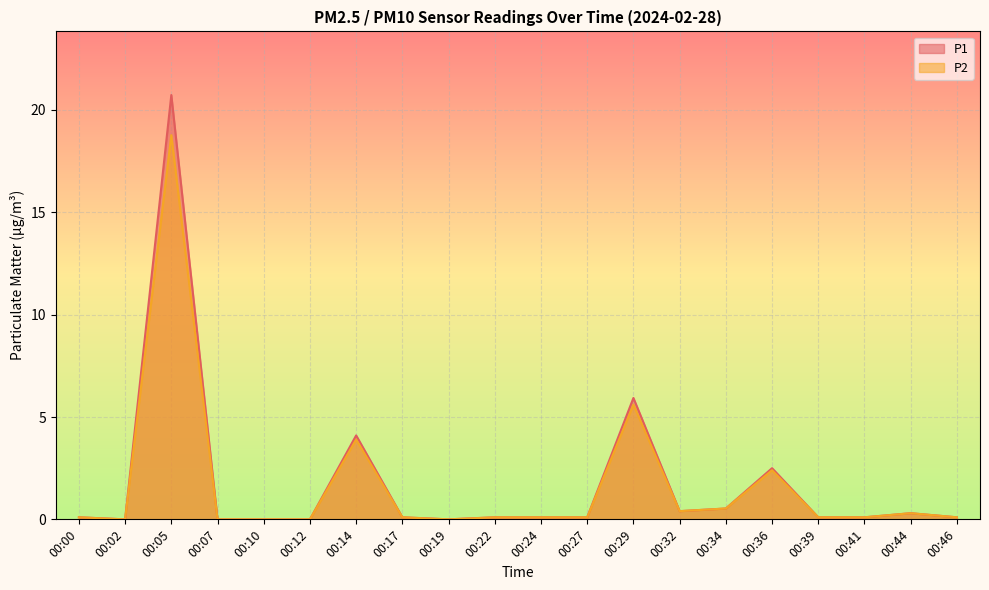

Which series has the largest total across all categories?

P1